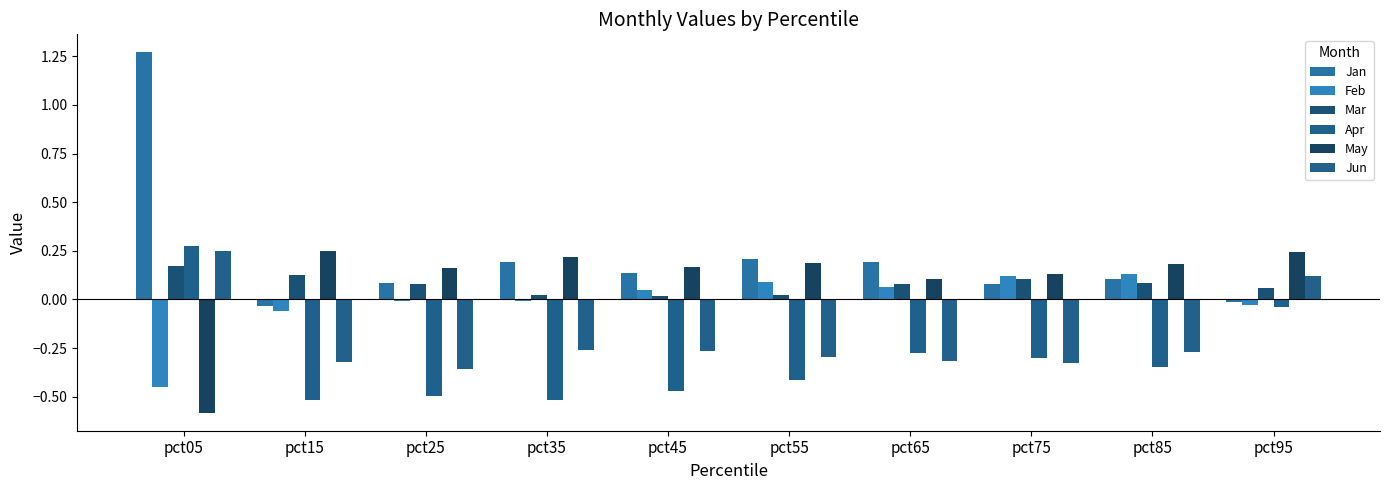

How many series are shown in this chart?

6